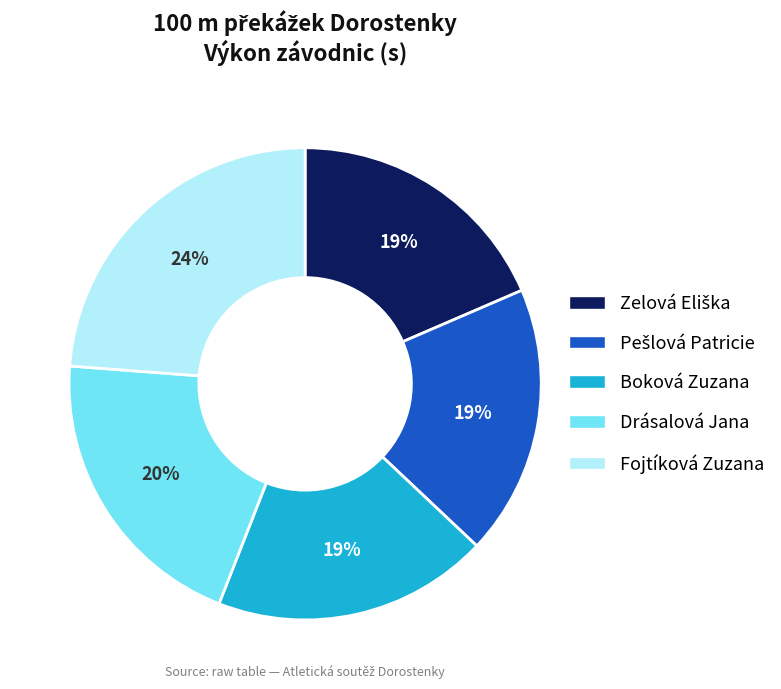

Count the number of slices in the pie.

5